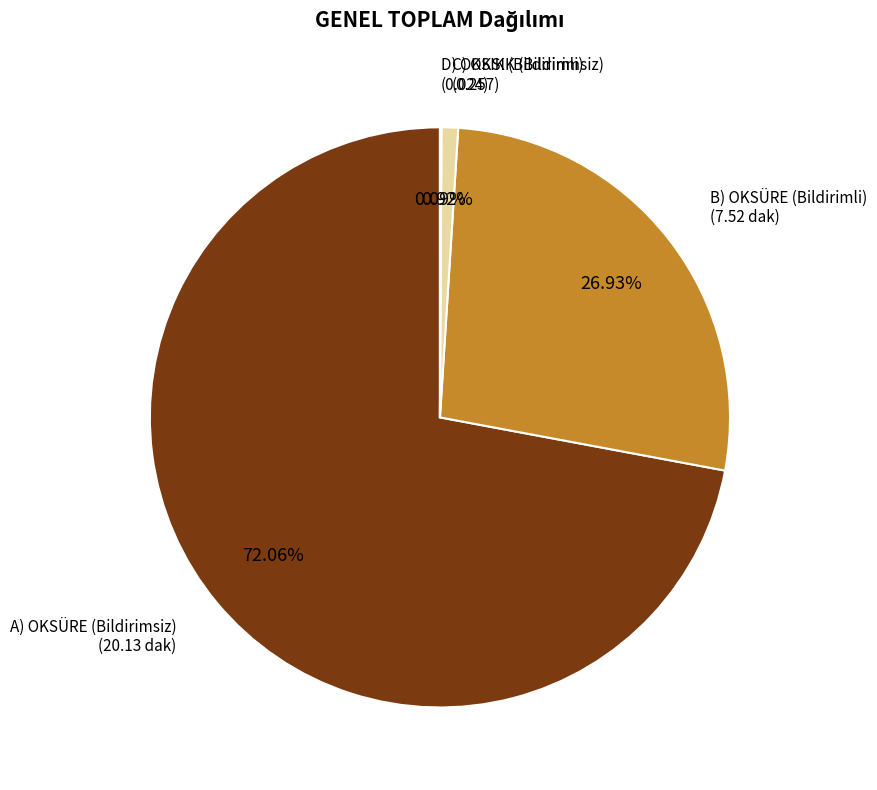

What is the largest slice in the pie chart?

A) OKSÜRE (Bildirimsiz)